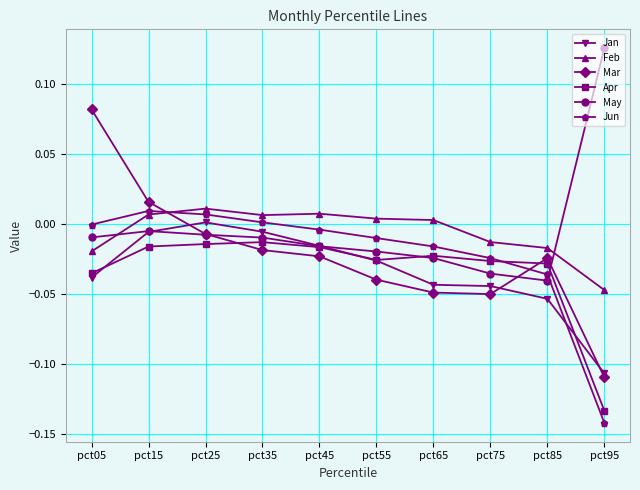

At how many categories does at least one series exceed 0?

8